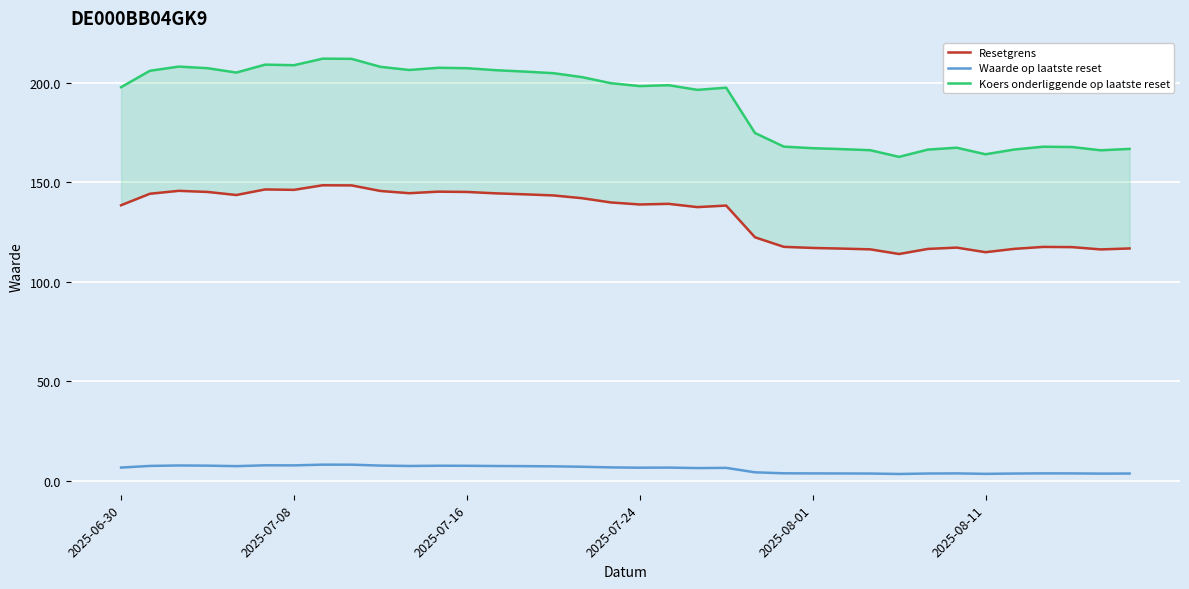

Is the value of Waarde op laatste reset at 16 greater than the value of Koers onderliggende op laatste reset at 27?

No